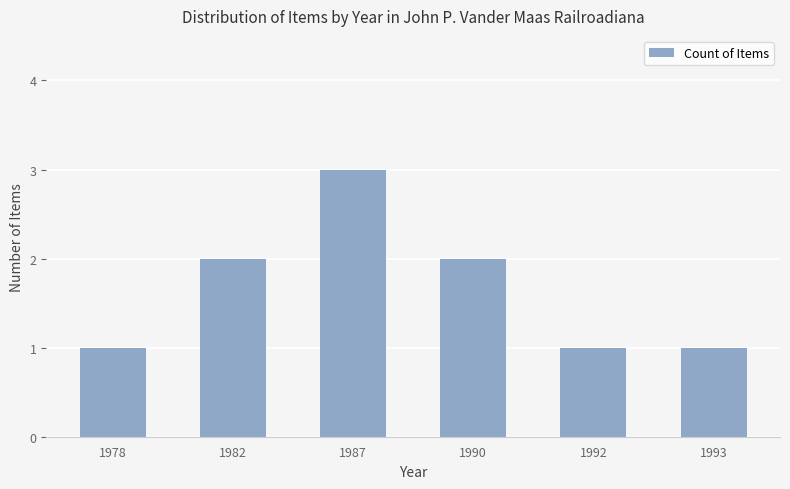

At which category does the chart reach its peak across all series?

1987